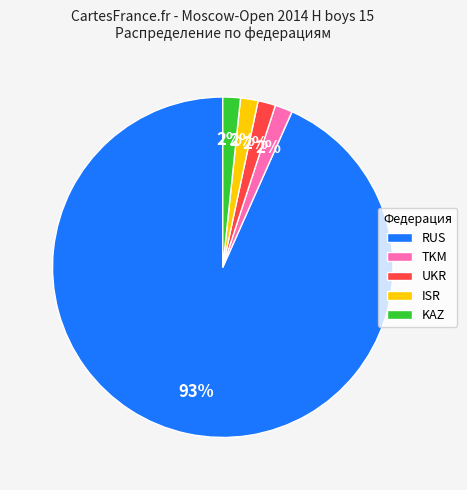

Do KAZ and ISR together represent more than half of the pie?

No